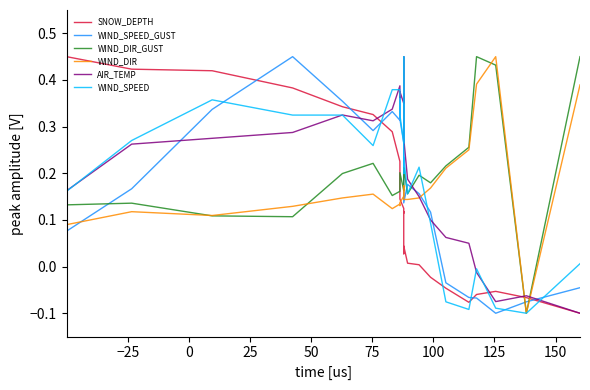

In WIND_DIR, how many points are higher than both neighbors (excluding endpoints)?

6